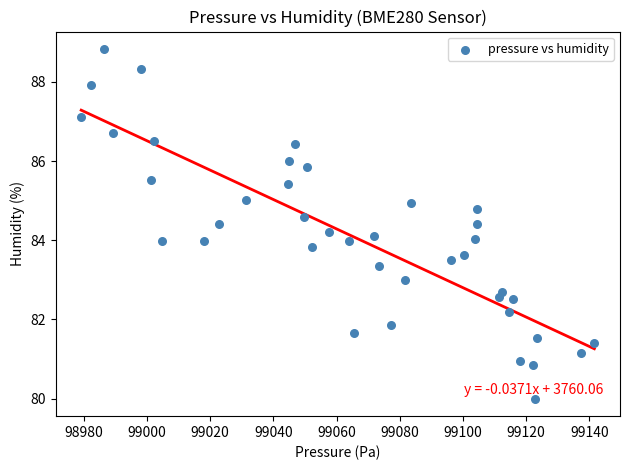

What is the range of X values (max minus min)?

162.4